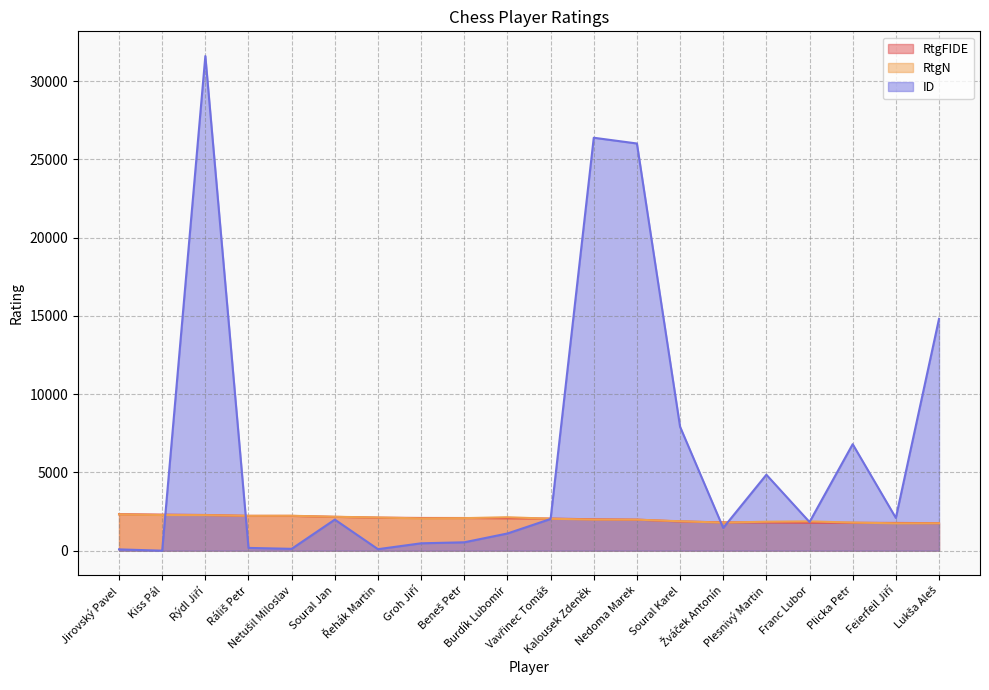

Which has a higher value, Lukša Aleš or Kiss Pál?

Kiss Pál